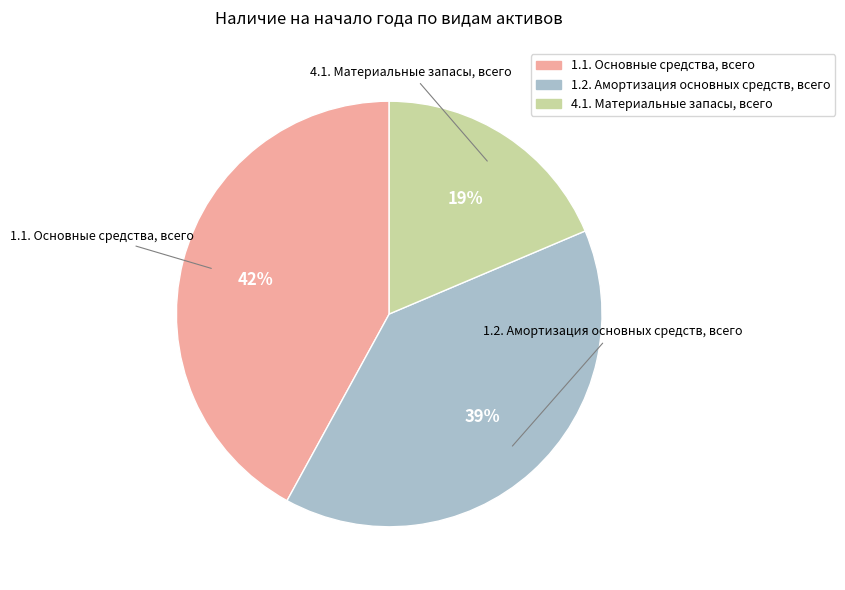

Is there any slice that represents more than half of the pie?

No